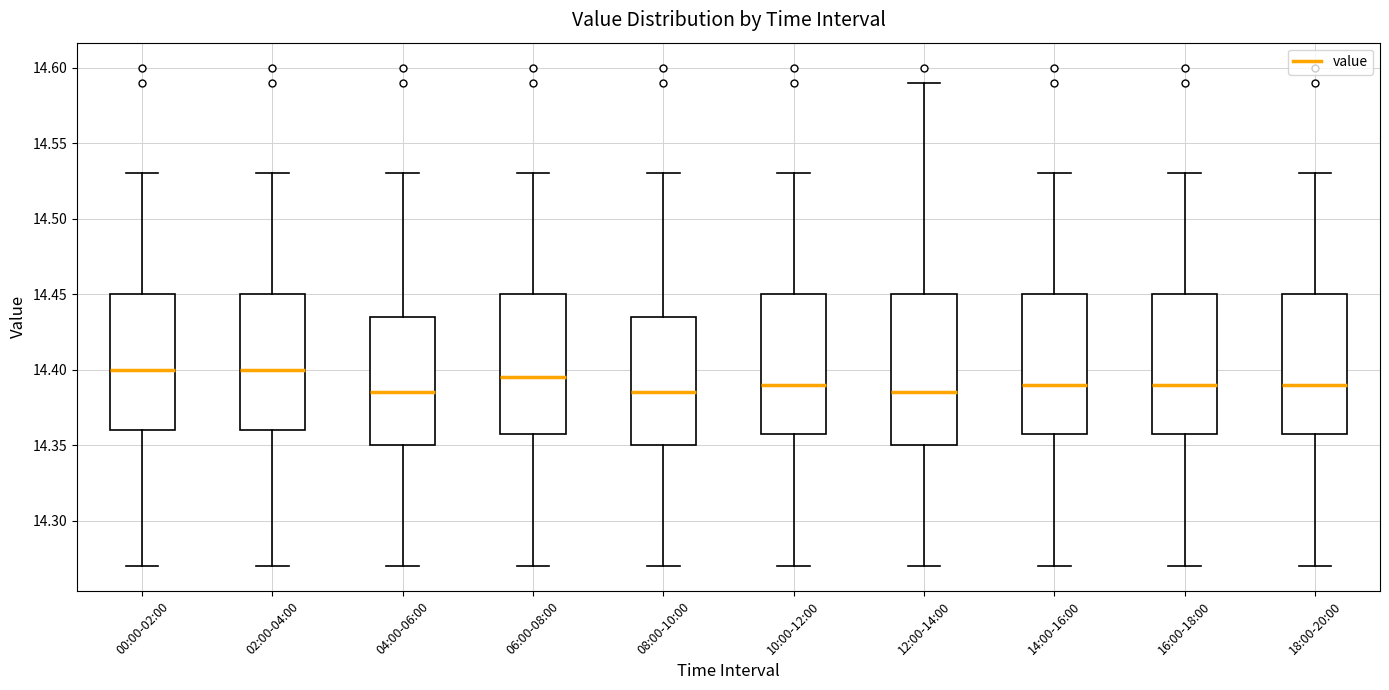

Which box is the tallest, from its lower edge to its upper edge?

12:00-14:00